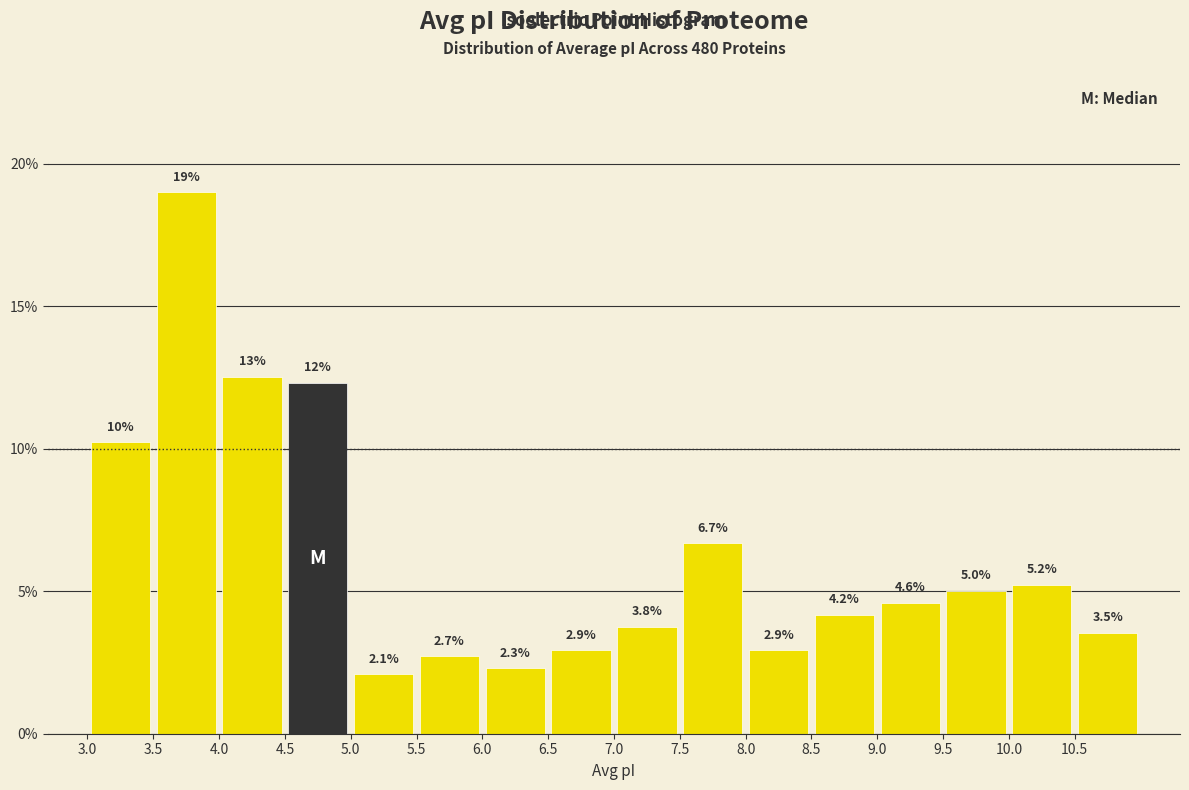

Over which range of the x-axis is the bar tallest?

3.5 to 4.0